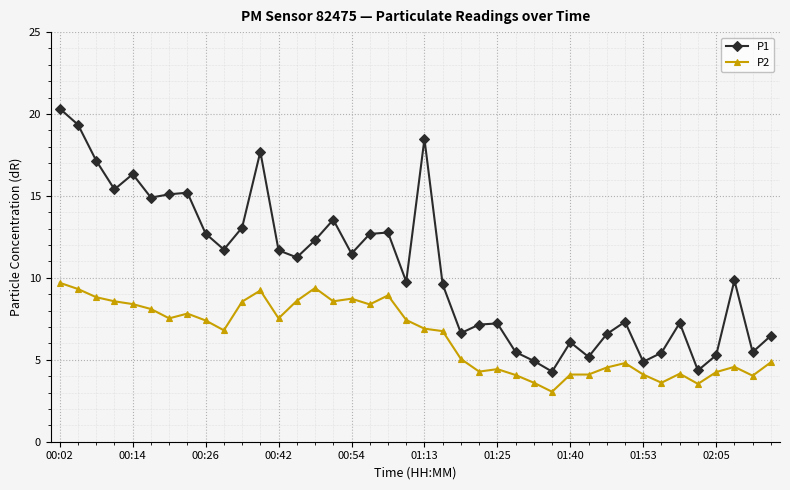

True or false: P2 and P1 intersect in this chart.

False